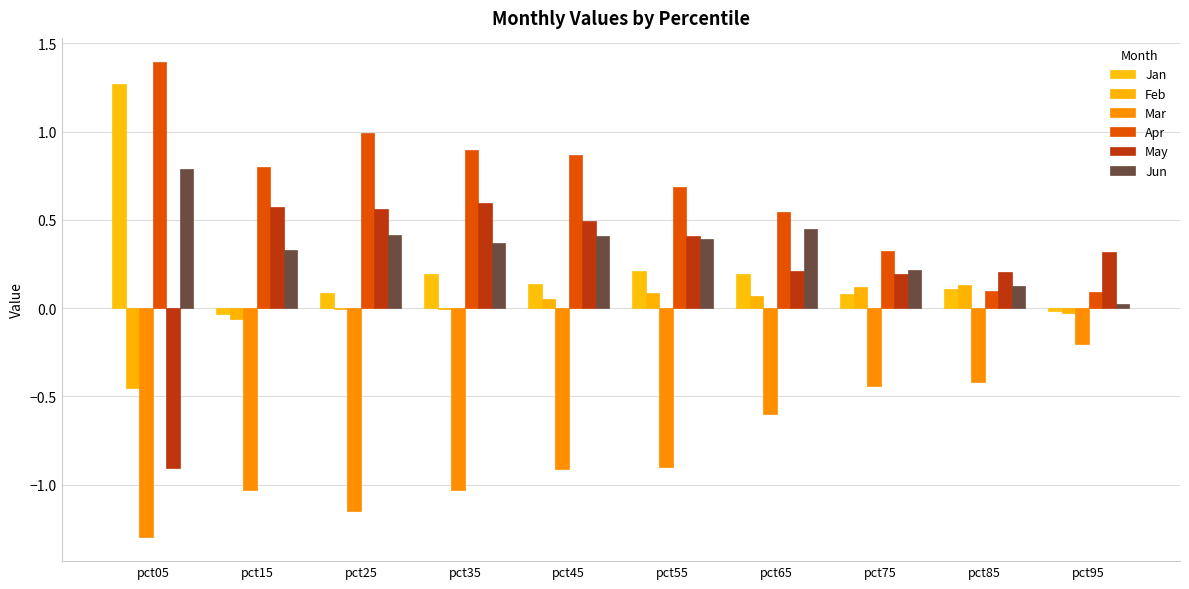

How many groups of bars are there?

10